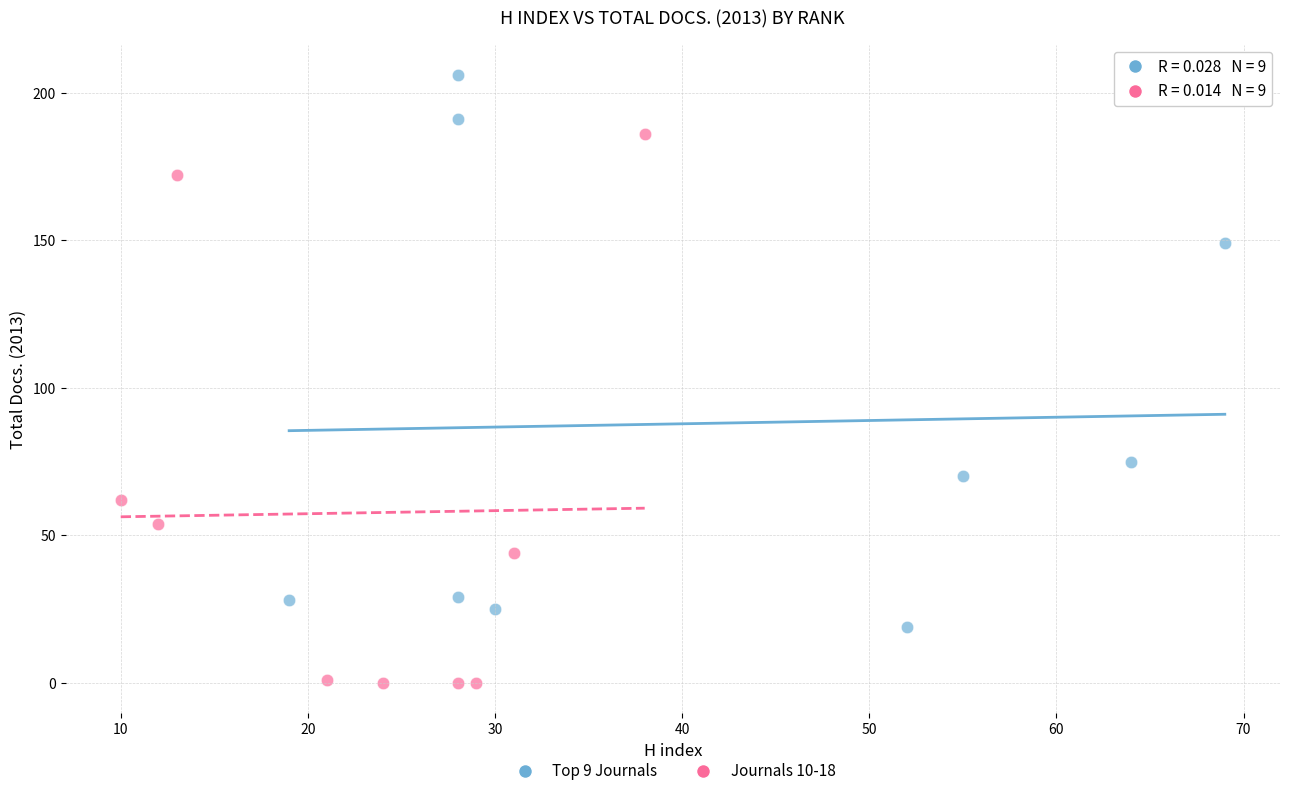

Which series reaches the maximum Y coordinate?

Top 9 Journals